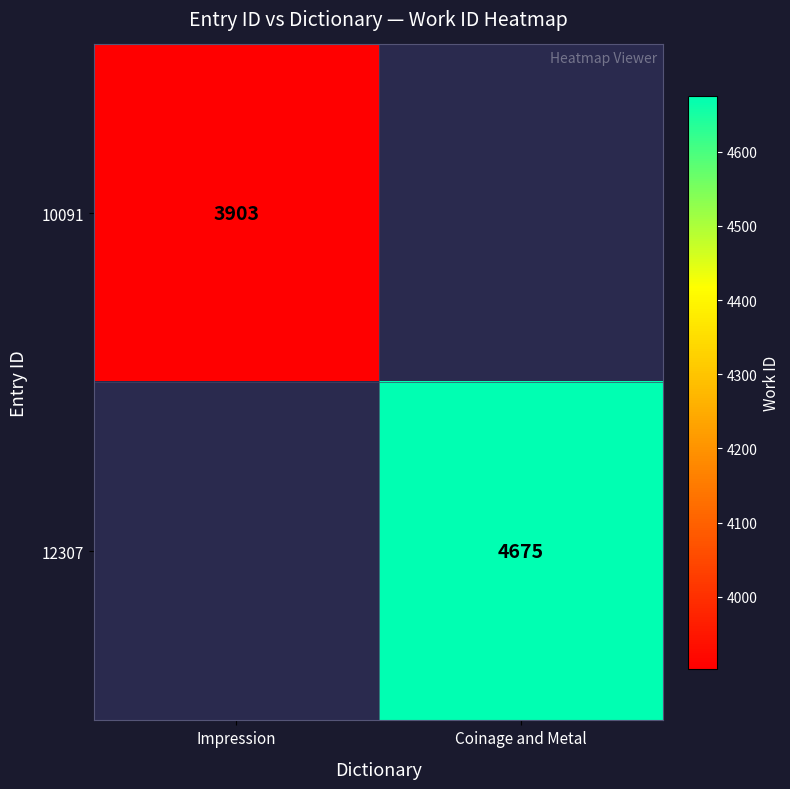

The value of 12307 at Coinage and Metal is 8030. True or false?

False